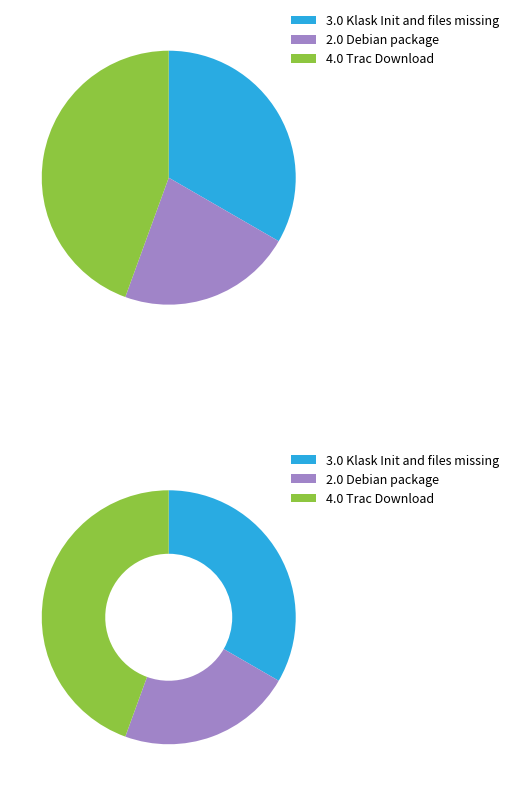

Which has a higher value, Debian package or Trac Download?

Trac Download